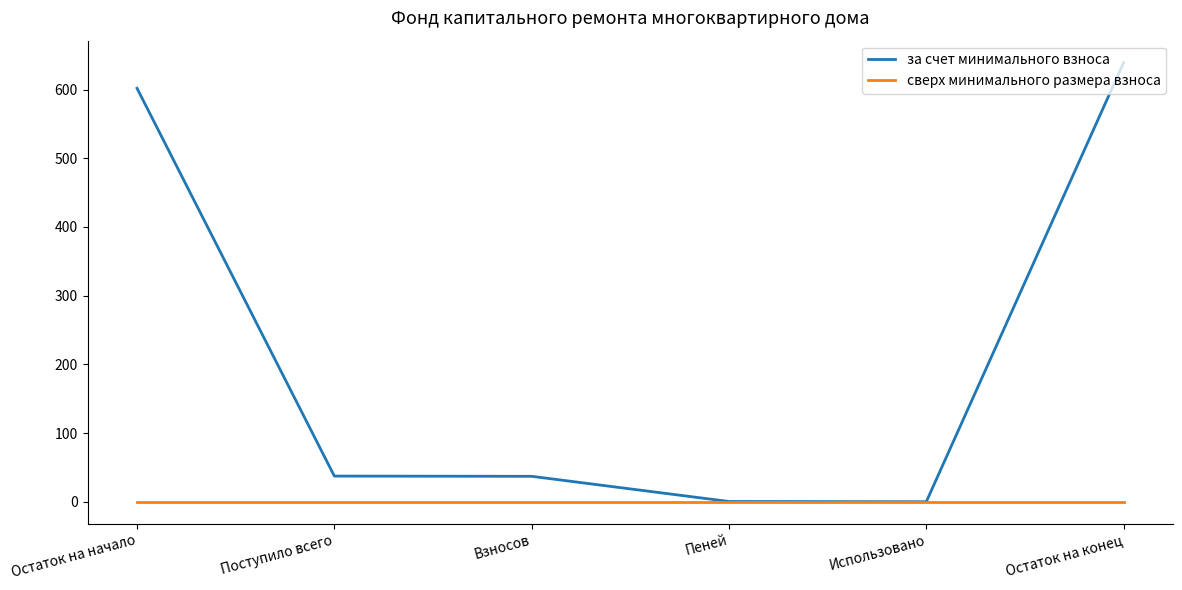

What is the spread (max minus min) of values at Остаток на начало?

601.8